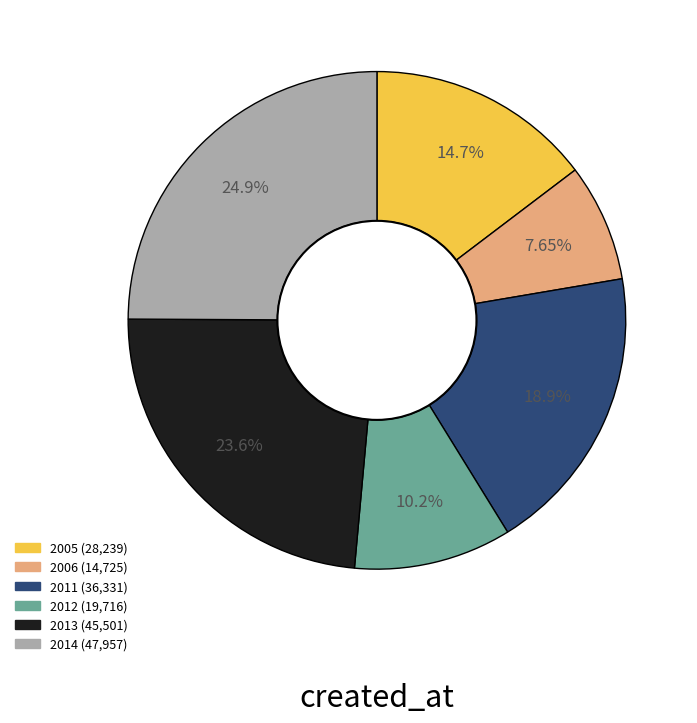

Is there any slice that represents more than half of the pie?

No